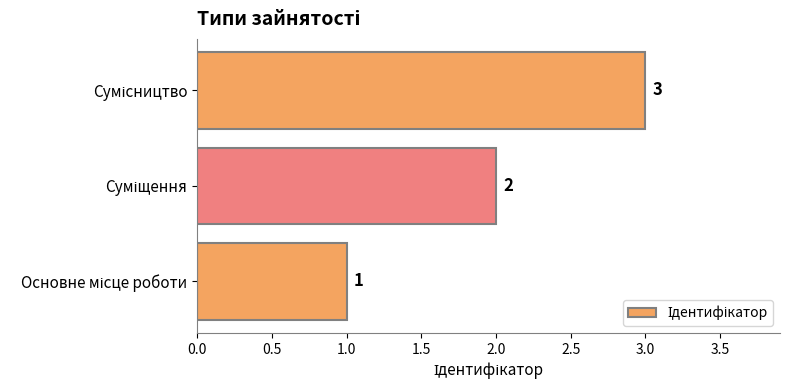

What is the sum of all values?

6